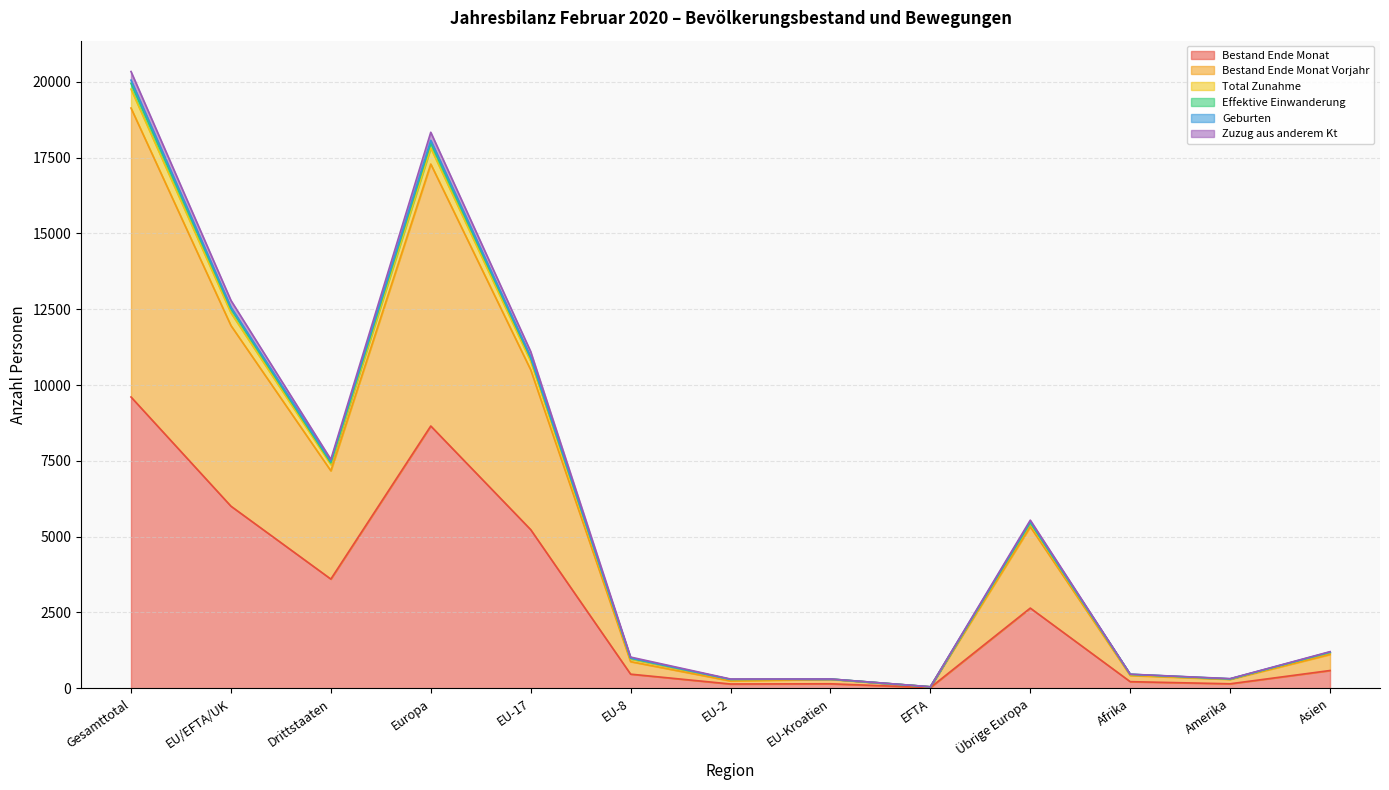

The value of Bestand Ende Monat at EU/EFTA/UK is 6006. True or false?

True